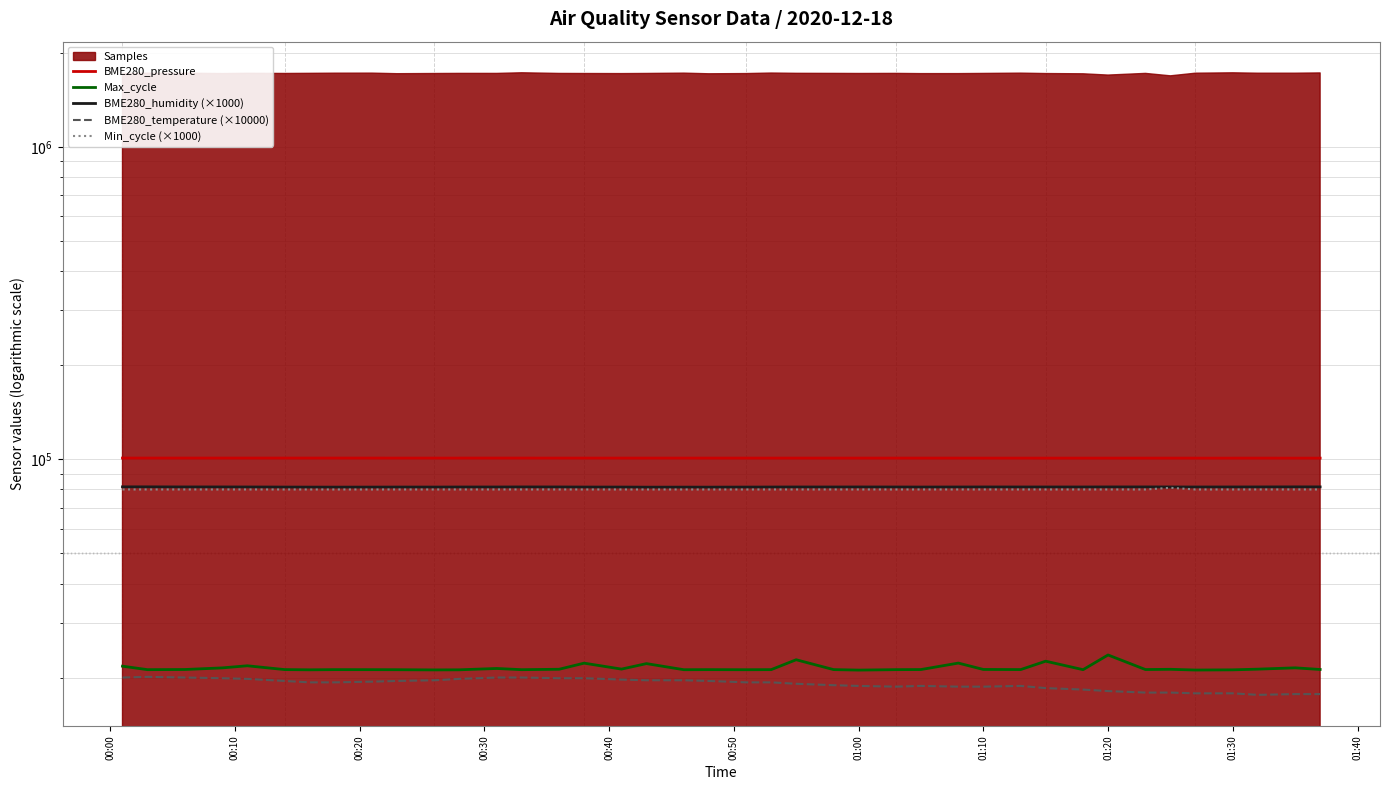

What position from the left is 01:20?

9